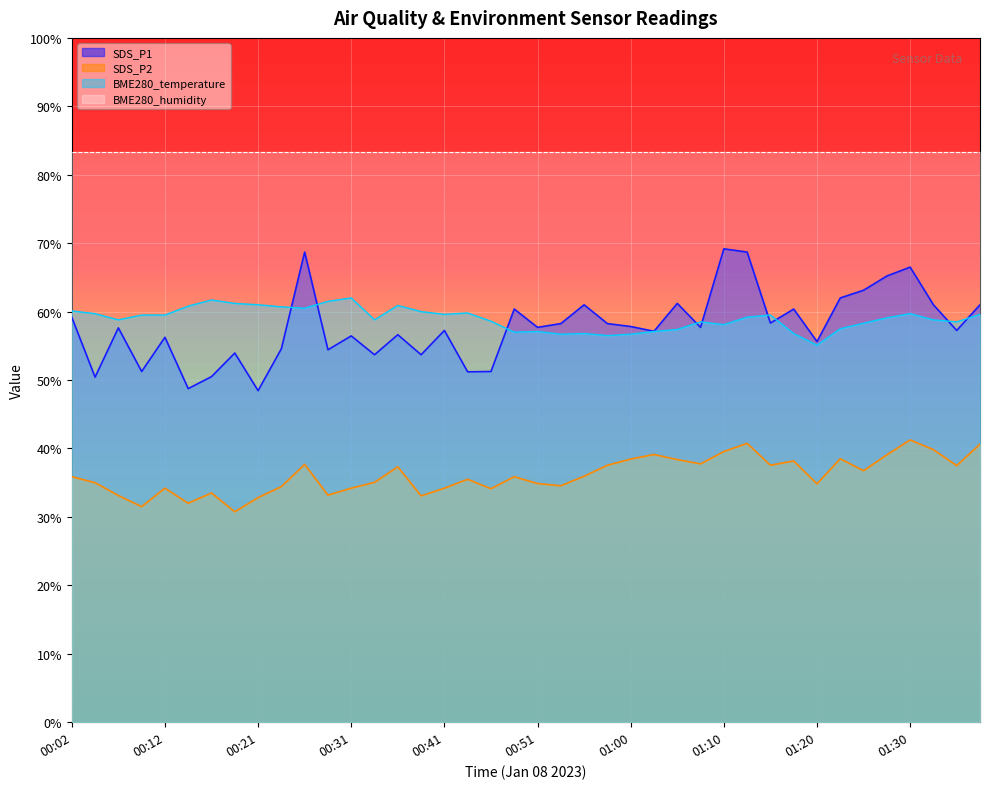

True or false: SDS_P2 has more than 0 interior local peaks.

True